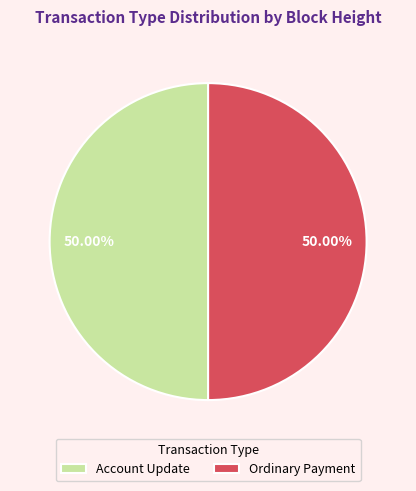

Do Ordinary Payment and Account Update together represent more than half of the pie?

Yes